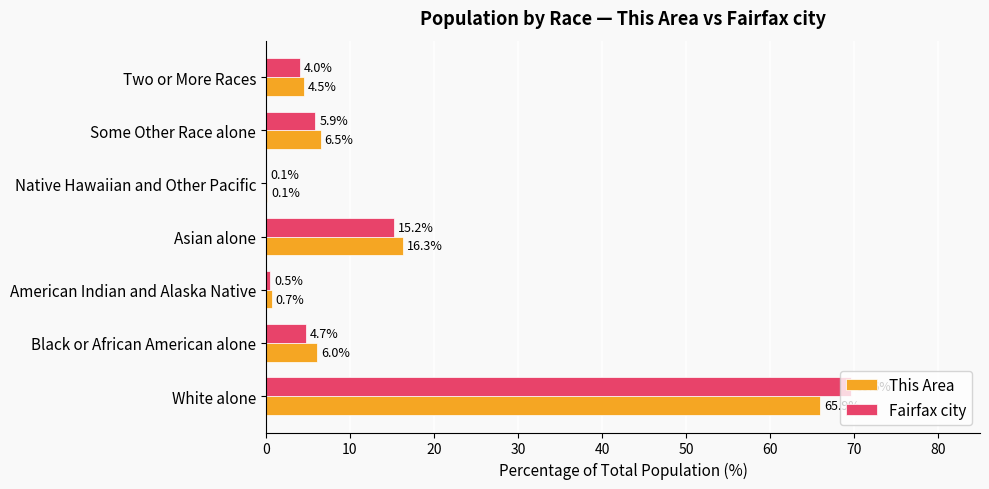

What is the total value across all series at Some Other Race alone?

12.4